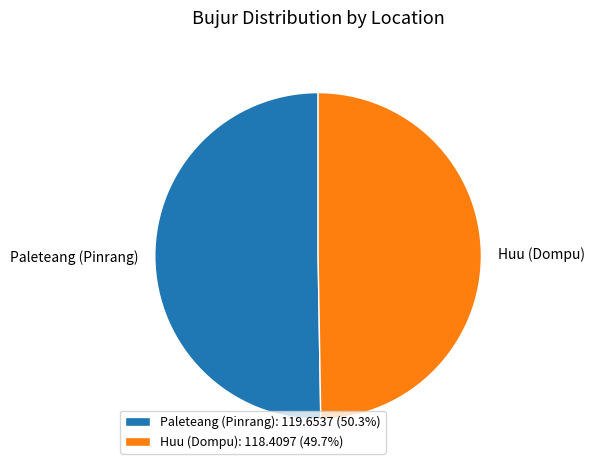

Is there any slice that represents more than half of the pie?

Yes